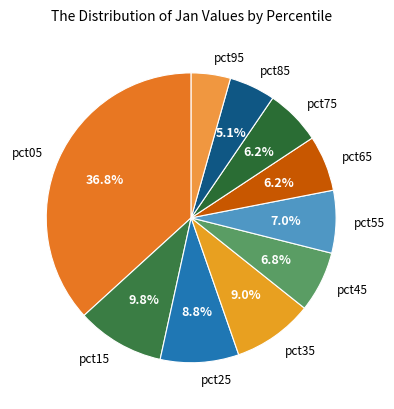

What is the smallest slice in the pie chart?

pct95